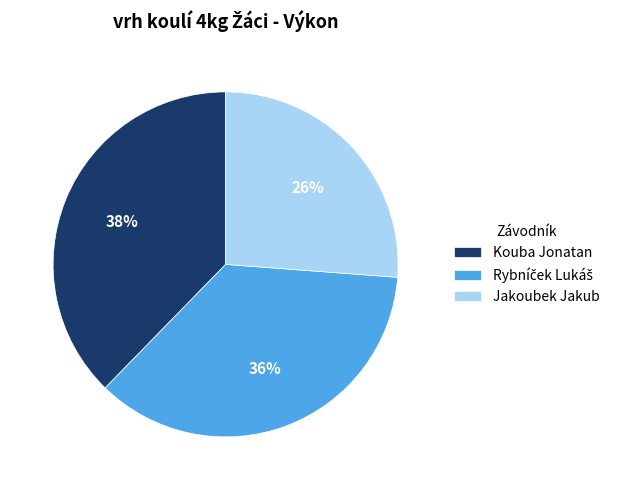

Do Jakoubek Jakub and Kouba Jonatan together represent more than half of the pie?

Yes